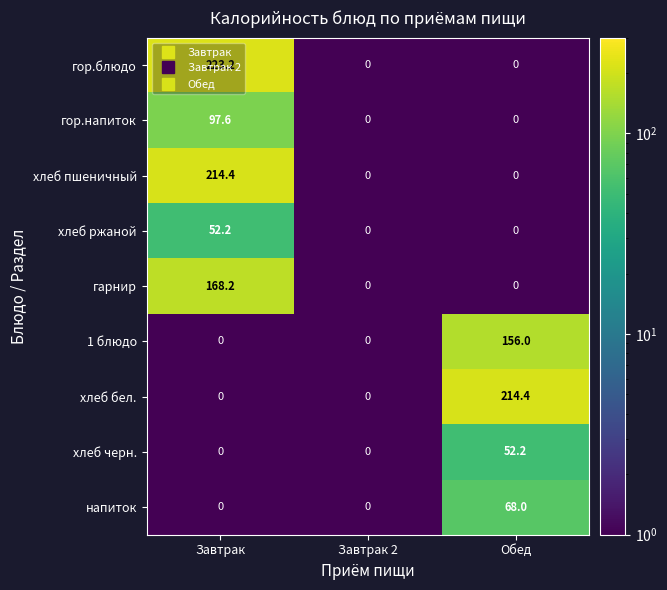

At which category does the chart reach its peak across all series?

Завтрак